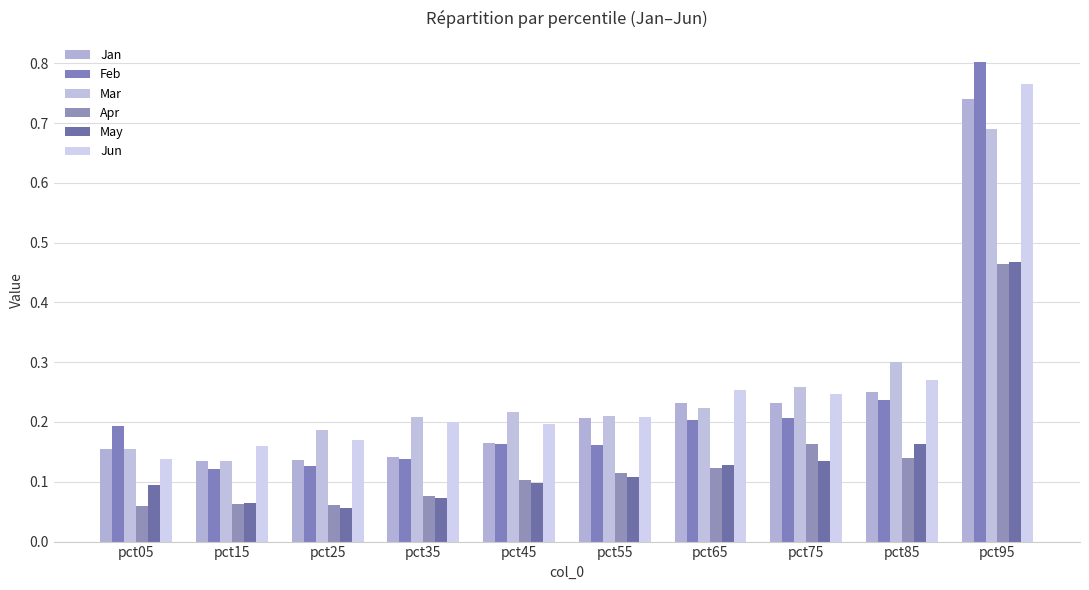

Is the value of Mar at pct05 greater than the value of Feb at pct65?

No